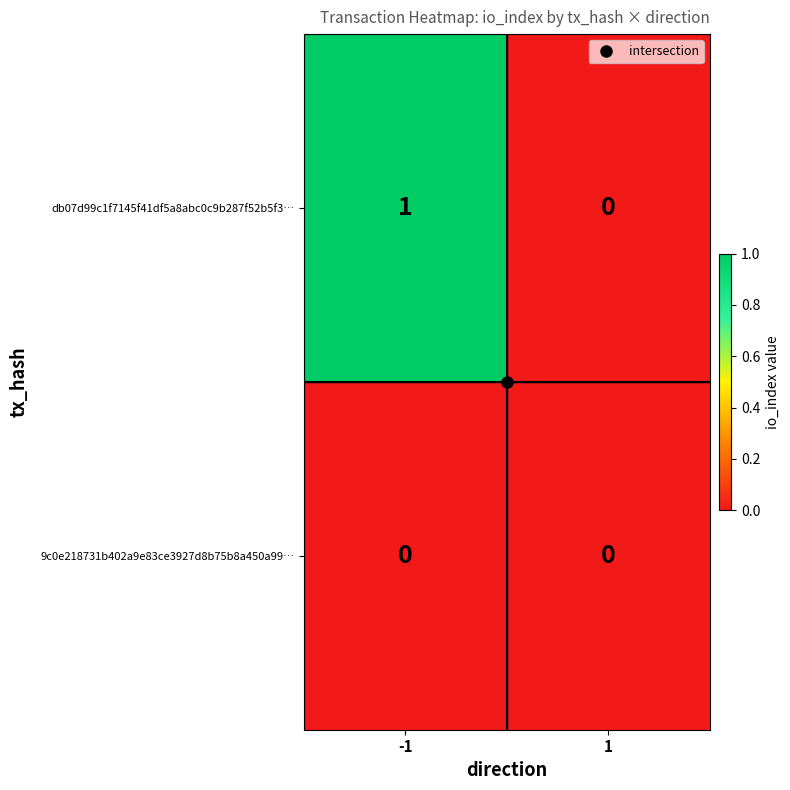

Which series changed the most between -1 and 1?

db07d99c1f7145f41df5a8abc0c9b287f52b5f3…